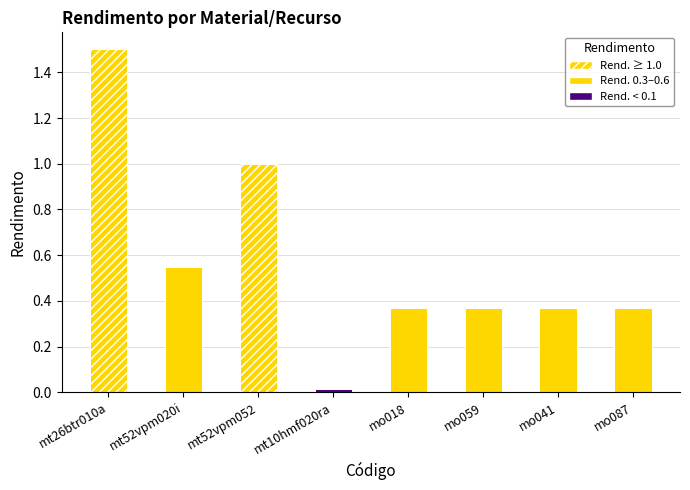

What is the label of the 6th bar from the left?

mo059